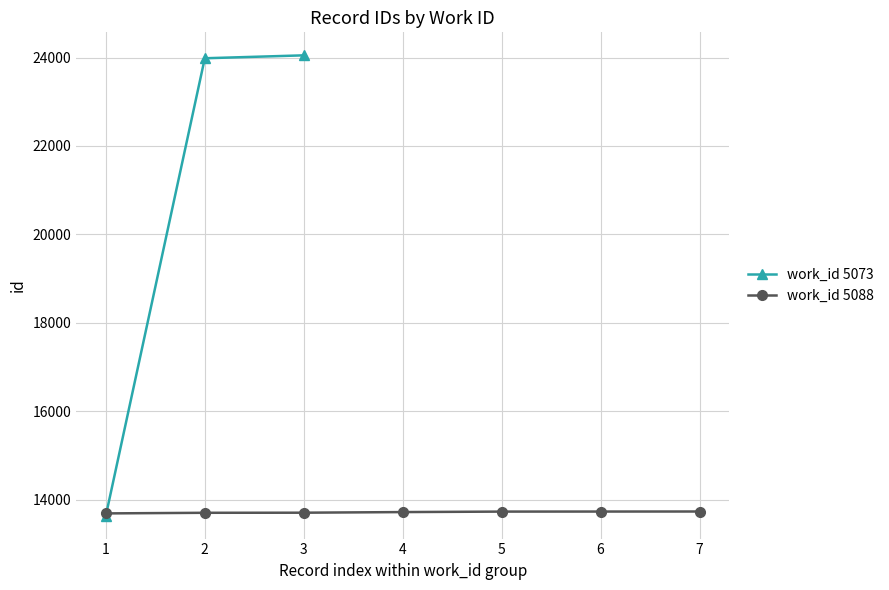

What is the value of the work_id 5073 point at the 1st from the left?

13638